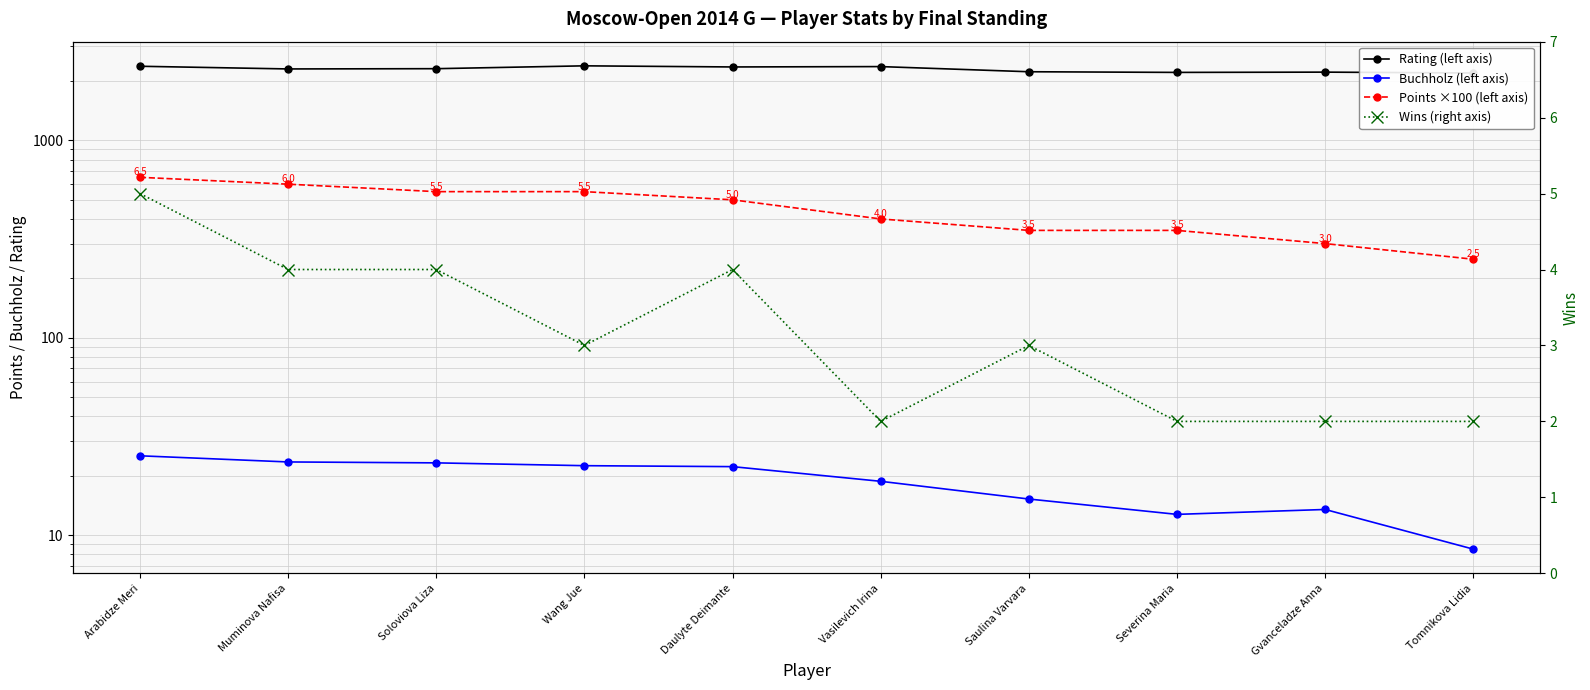

True or false: Wins (right axis) and Points ×100 (left axis) intersect in this chart.

False